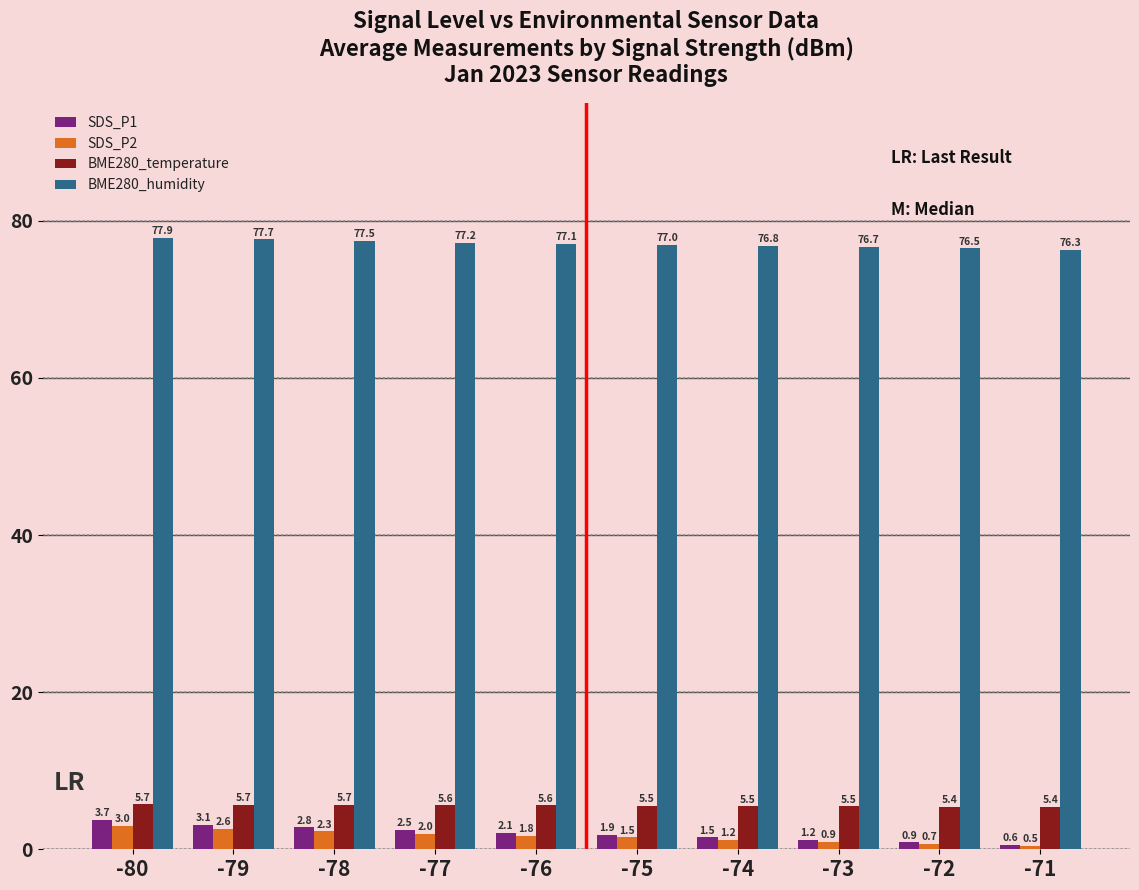

How many data points does each series have?

10